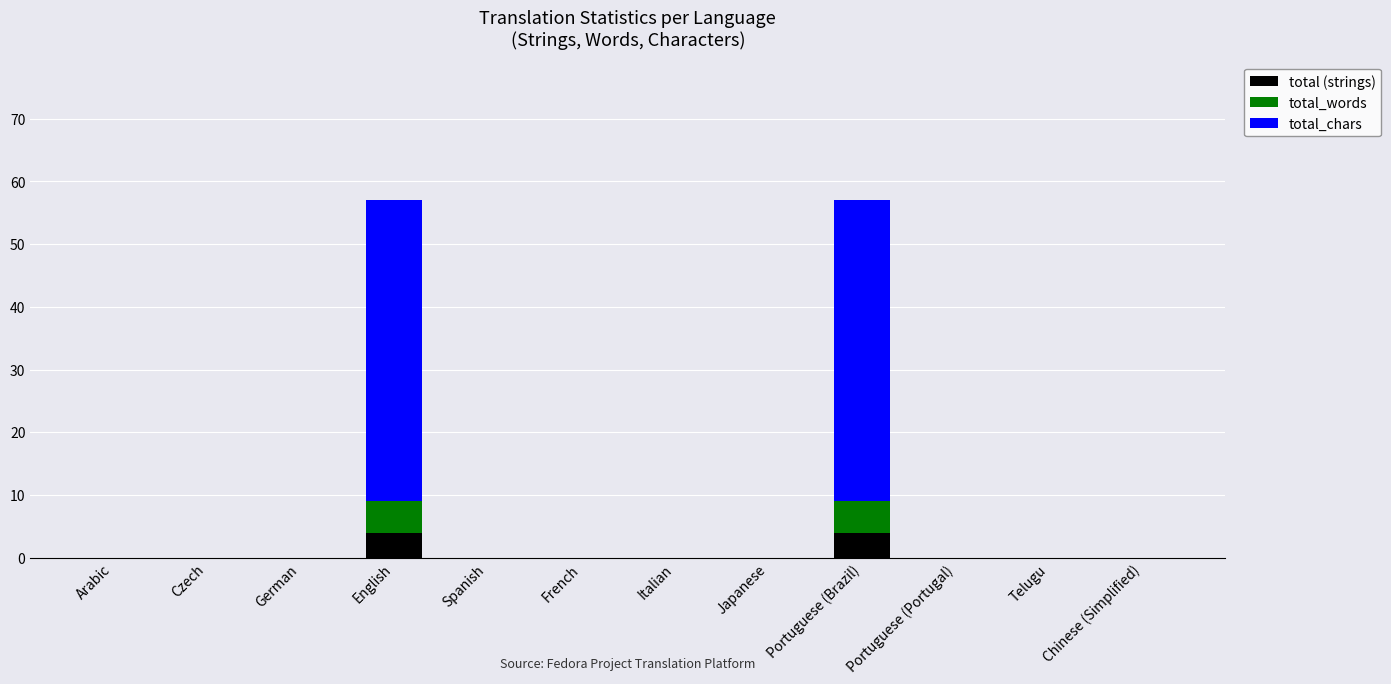

What is the highest value of the total (strings) series?

4